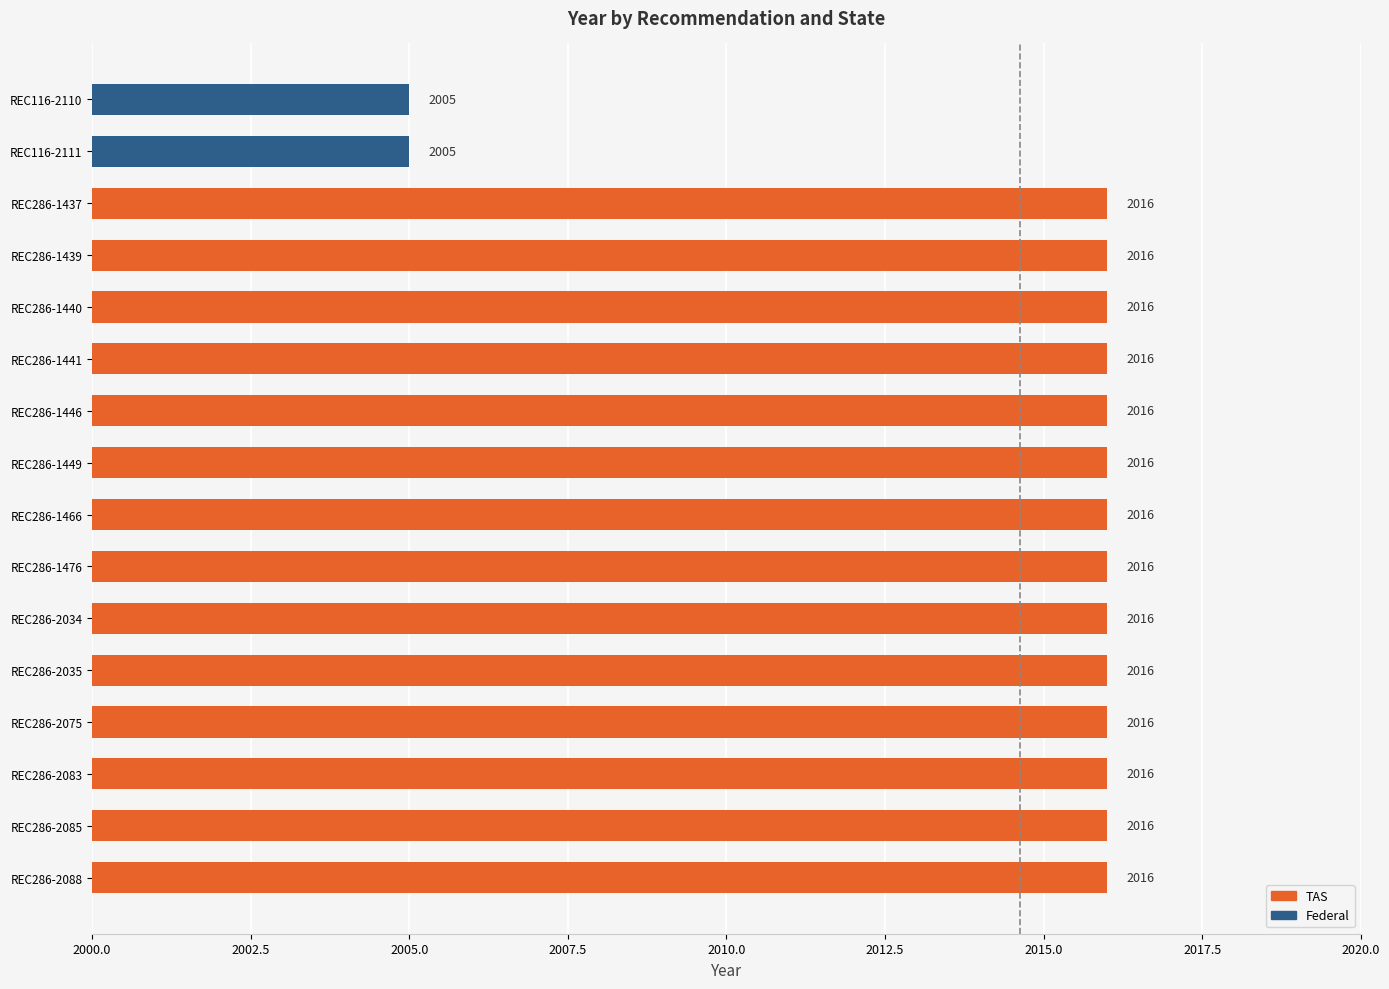

What is the approximate value at REC286-1441, to the nearest 10?

2020